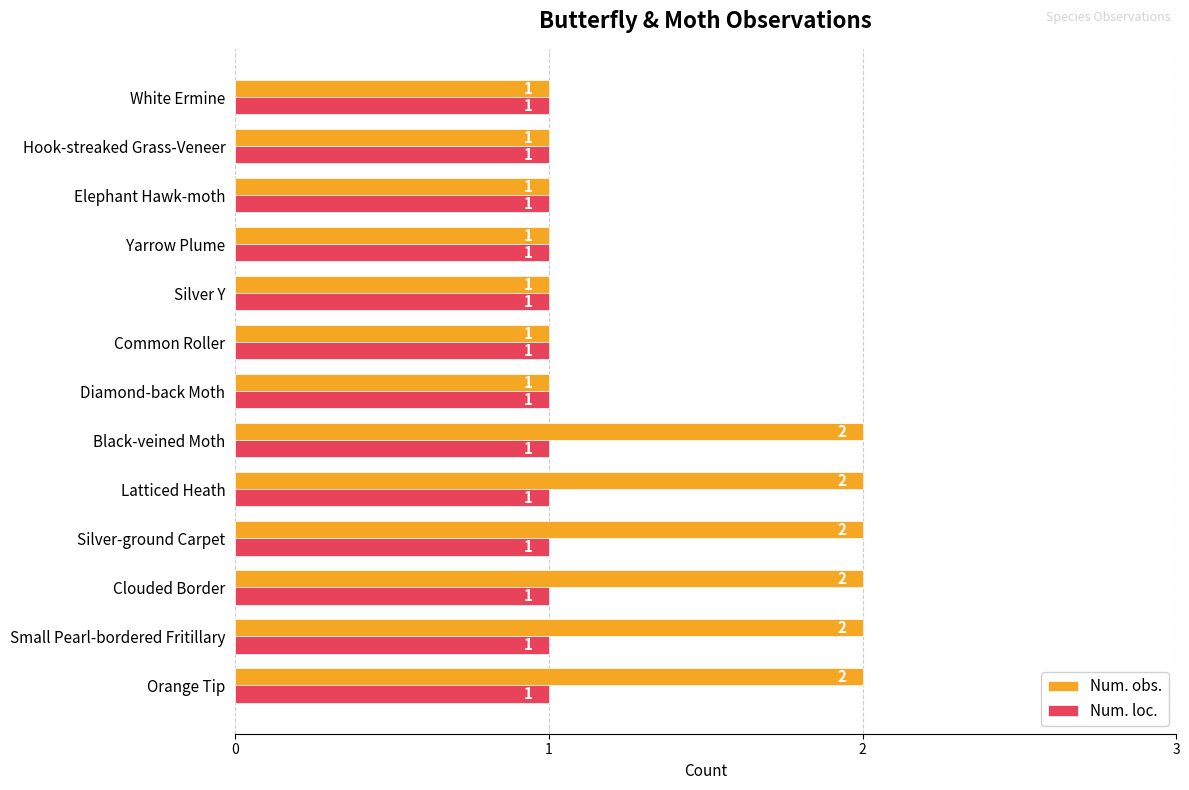

Which series has the largest range (max minus min)?

Num. obs.